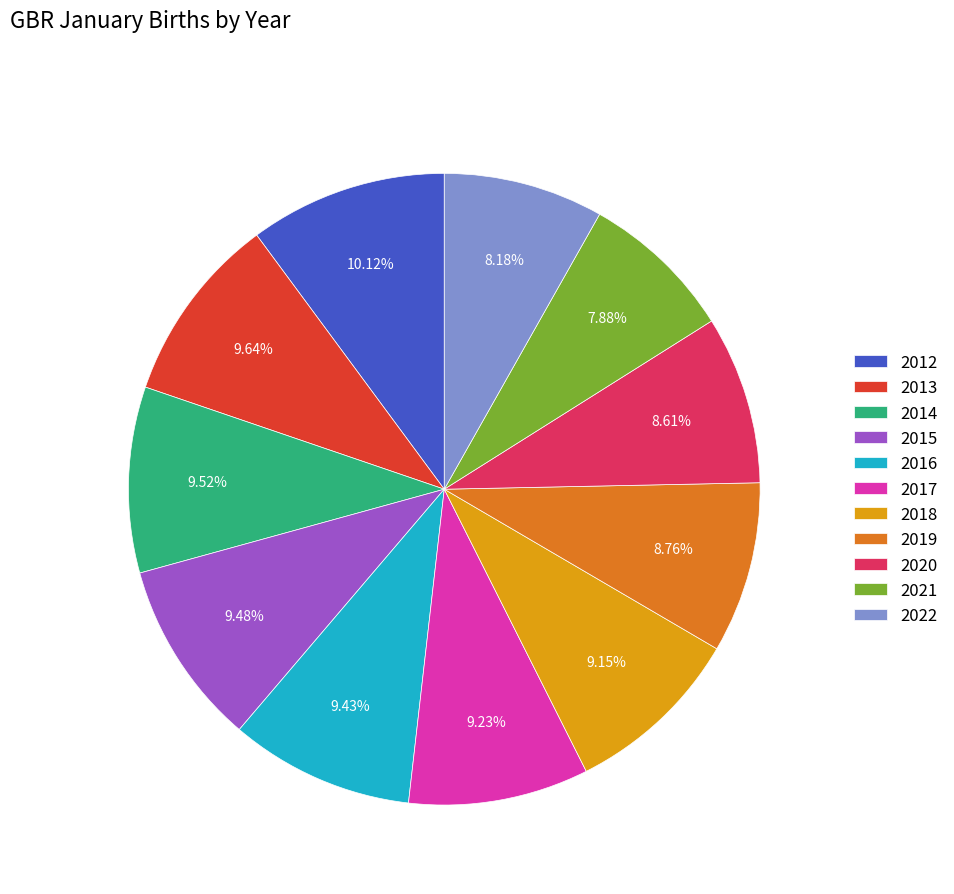

Is the sum of 2020 and 2015 greater than half?

No